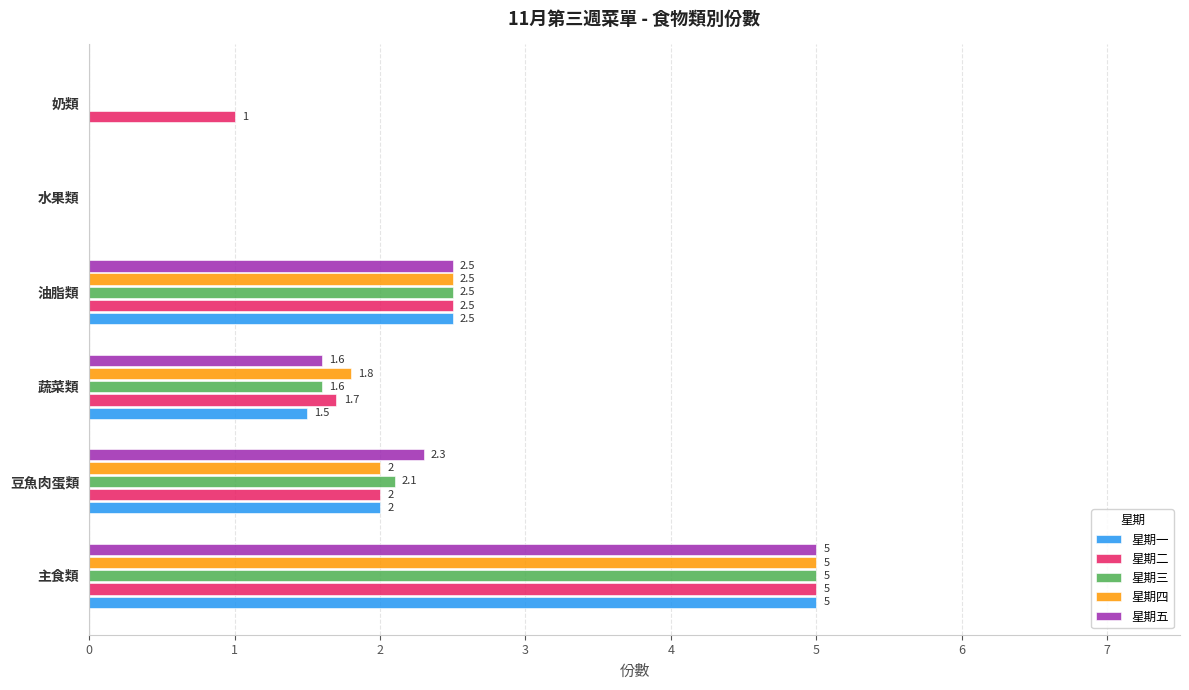

What is the total value across all series at 豆魚肉蛋類?

10.4